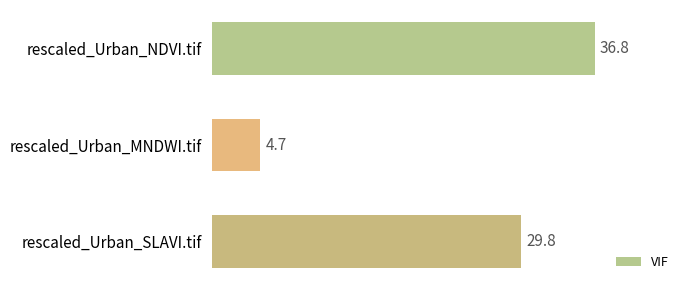

Reading top to bottom, transcribe all the data shown in this chart.

36.8	4.7	29.8